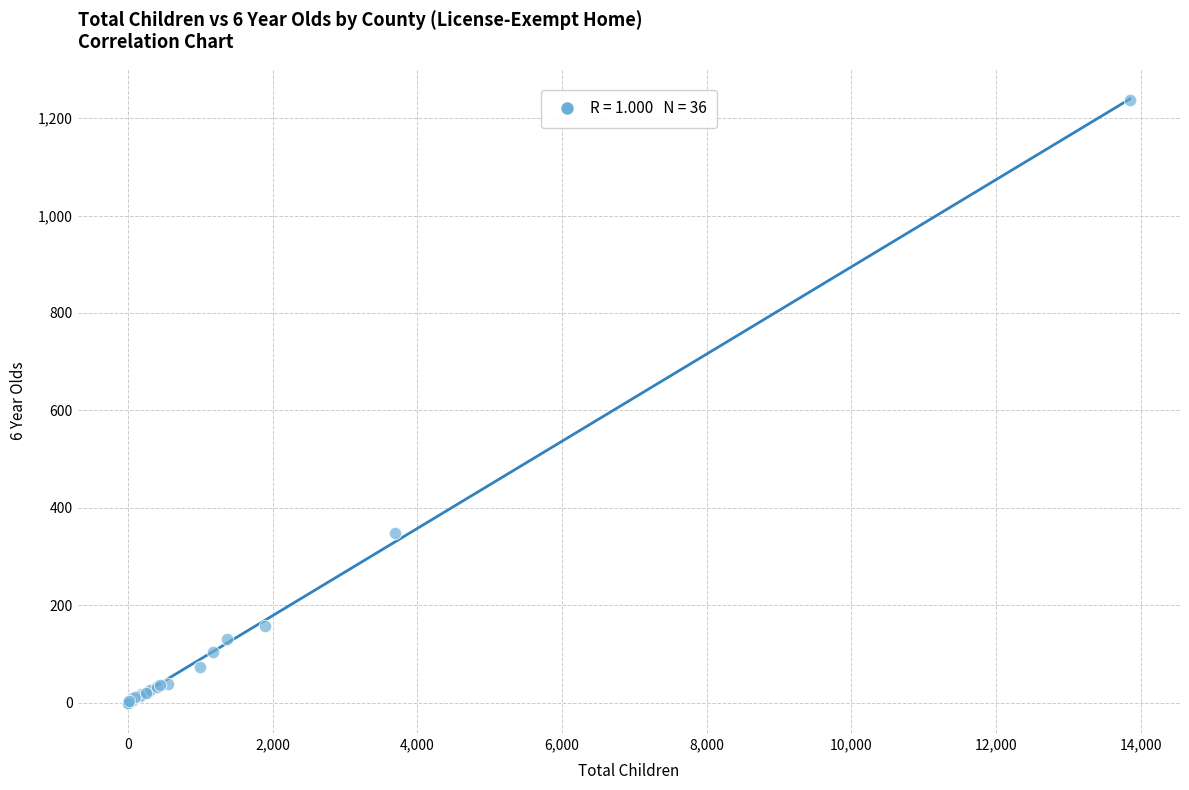

What Y value in the scatter plot is closest to 618?

348